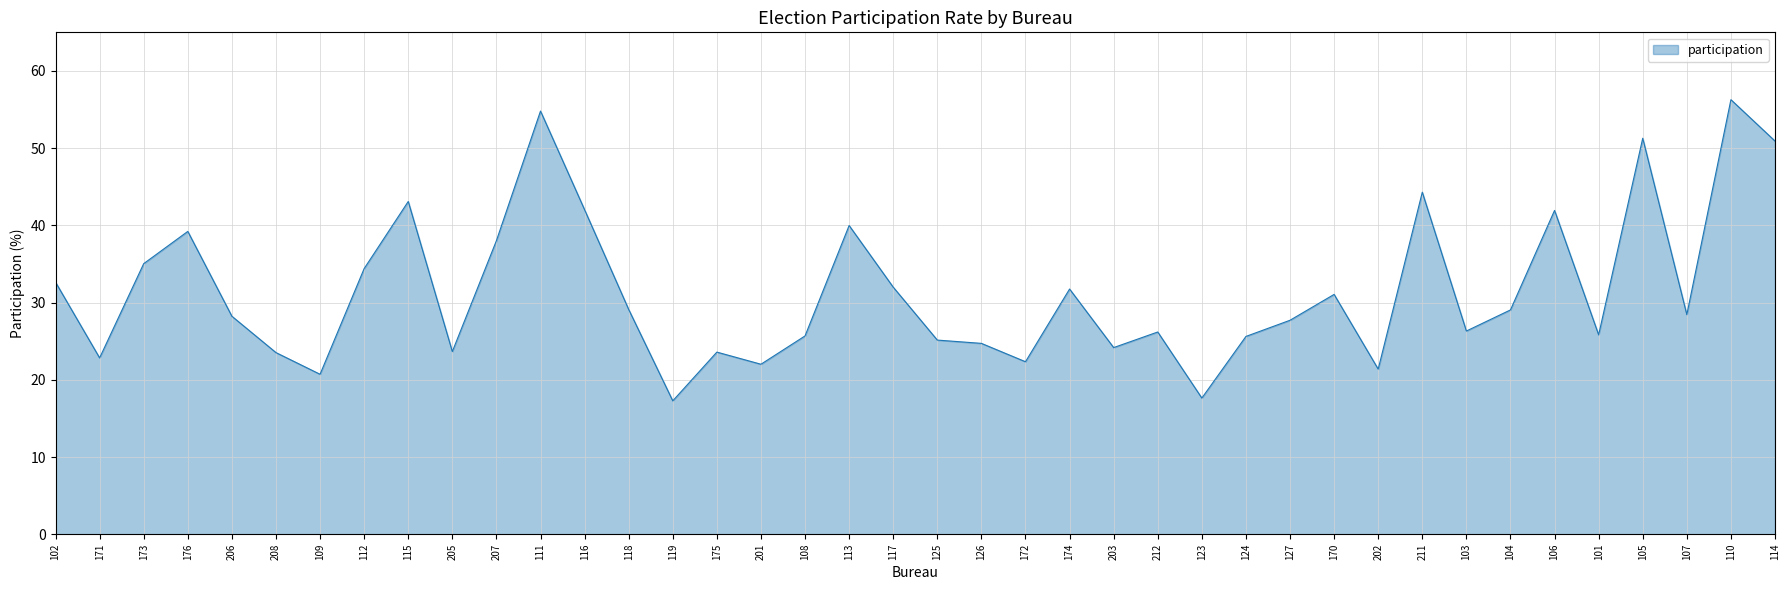

How many lines are shown in the chart?

1